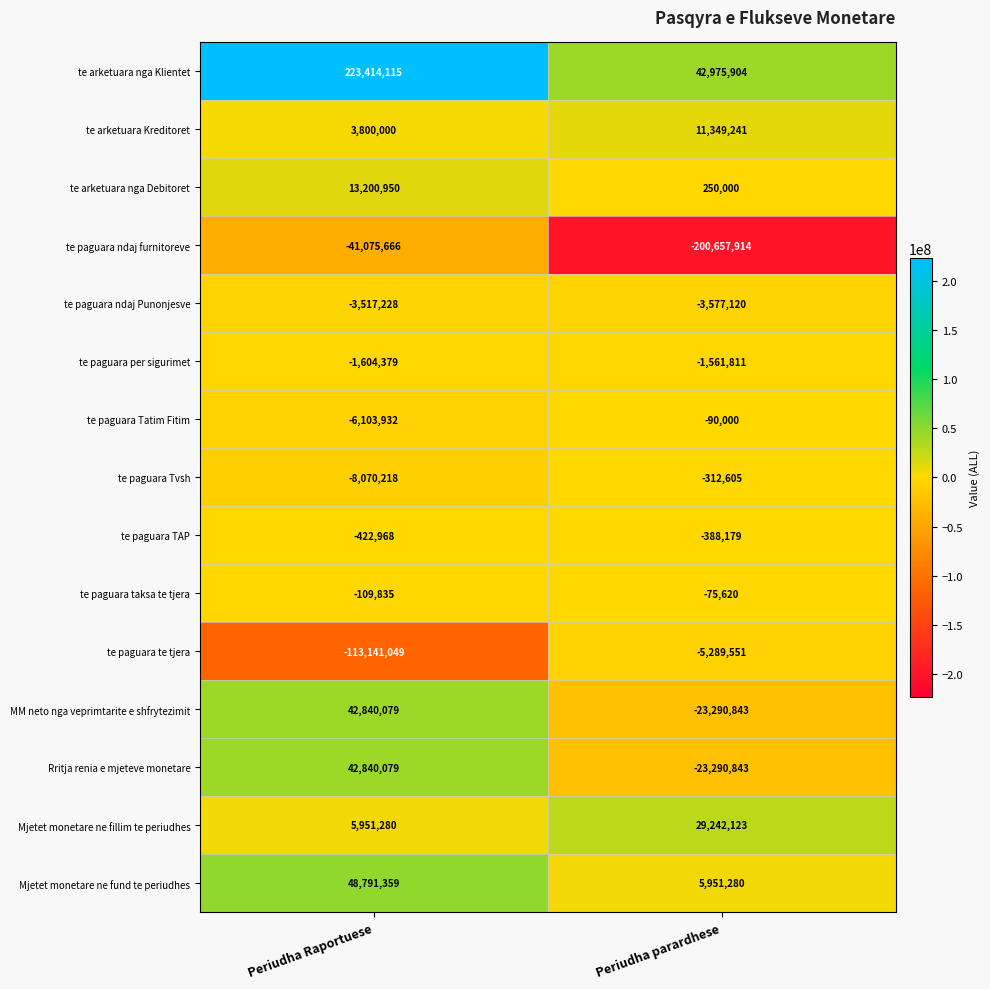

What is the spread (max minus min) of values at Periudha parardhese?

243633818